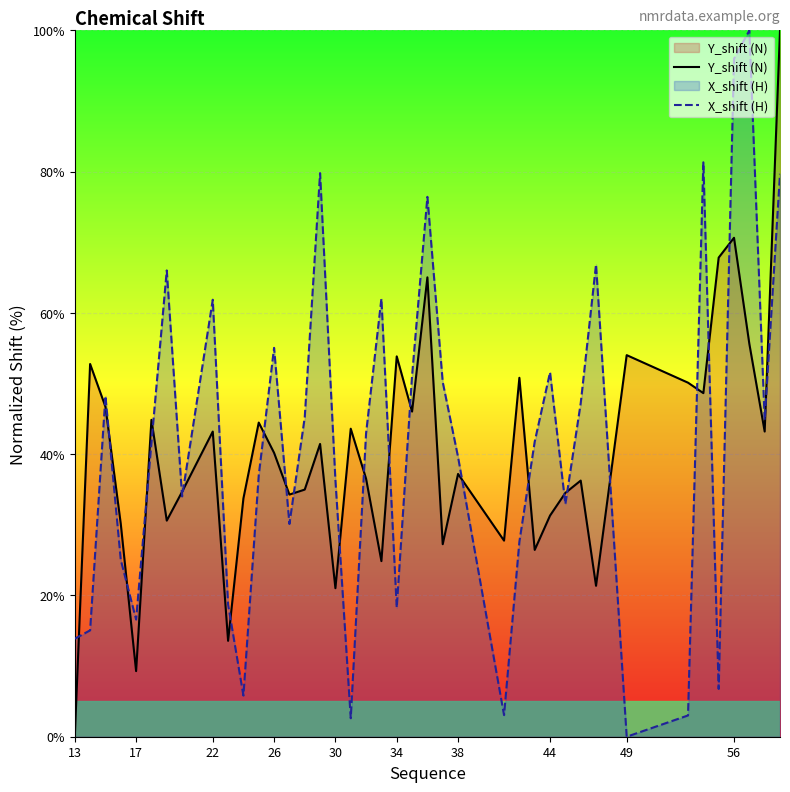

Rank the series by their maximum value, from highest to lowest.

Y_shift (N), X_shift (H)